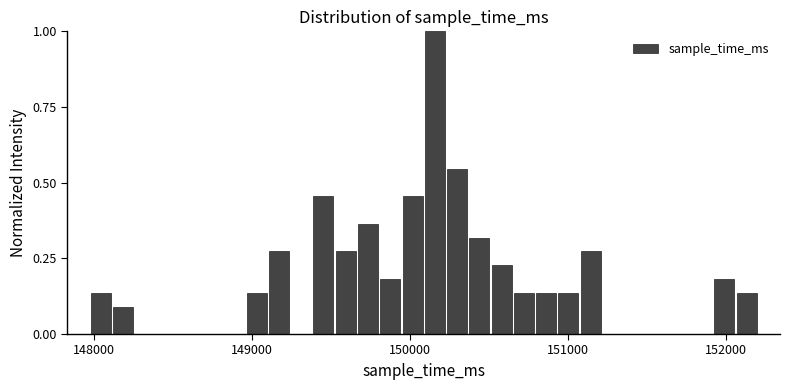

Around what value on the x-axis is the tallest bar? Give the approximate position of its centre, as read against the axis.

150200